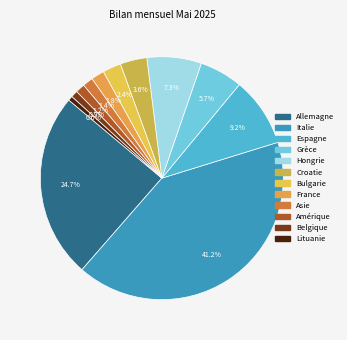

Between Belgique and Espagne, which is larger?

Espagne